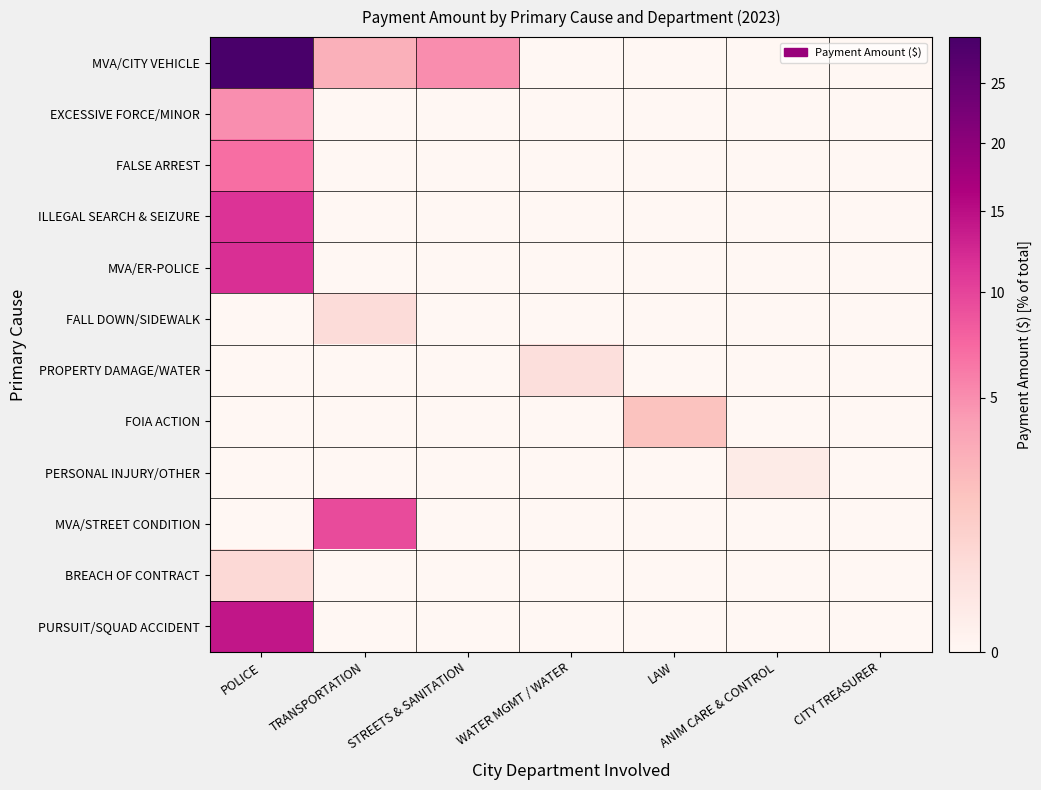

Reading right to left, list all the values displayed in this chart.

MVA/CITY VEHICLE: CITY TREASURER=0.0	ANIM CARE & CONTROL=0.0	LAW=0.0	WATER MGMT / WATER=0.0	STREETS & SANITATION=5.1	TRANSPORTATION=3.0	POLICE=29.2
EXCESSIVE FORCE/MINOR: CITY TREASURER=0.0	ANIM CARE & CONTROL=0.0	LAW=0.0	WATER MGMT / WATER=0.0	STREETS & SANITATION=0.0	TRANSPORTATION=0.0	POLICE=5.0
FALSE ARREST: CITY TREASURER=0.0	ANIM CARE & CONTROL=0.0	LAW=0.0	WATER MGMT / WATER=0.0	STREETS & SANITATION=0.0	TRANSPORTATION=0.0	POLICE=6.9
ILLEGAL SEARCH & SEIZURE: CITY TREASURER=0.0	ANIM CARE & CONTROL=0.0	LAW=0.0	WATER MGMT / WATER=0.0	STREETS & SANITATION=0.0	TRANSPORTATION=0.0	POLICE=11.5
MVA/ER-POLICE: CITY TREASURER=0.0	ANIM CARE & CONTROL=0.0	LAW=0.0	WATER MGMT / WATER=0.0	STREETS & SANITATION=0.0	TRANSPORTATION=0.0	POLICE=11.8
FALL DOWN/SIDEWALK: CITY TREASURER=0.0	ANIM CARE & CONTROL=0.0	LAW=0.0	WATER MGMT / WATER=0.0	STREETS & SANITATION=0.0	TRANSPORTATION=0.6	POLICE=0.0
PROPERTY DAMAGE/WATER: CITY TREASURER=0.0	ANIM CARE & CONTROL=0.0	LAW=0.0	WATER MGMT / WATER=0.5	STREETS & SANITATION=0.0	TRANSPORTATION=0.0	POLICE=0.0
FOIA ACTION: CITY TREASURER=0.0	ANIM CARE & CONTROL=0.0	LAW=1.9	WATER MGMT / WATER=0.0	STREETS & SANITATION=0.0	TRANSPORTATION=0.0	POLICE=0.0
PERSONAL INJURY/OTHER: CITY TREASURER=0.0	ANIM CARE & CONTROL=0.1	LAW=0.0	WATER MGMT / WATER=0.0	STREETS & SANITATION=0.0	TRANSPORTATION=0.0	POLICE=0.0
MVA/STREET CONDITION: CITY TREASURER=0.0	ANIM CARE & CONTROL=0.0	LAW=0.0	WATER MGMT / WATER=0.0	STREETS & SANITATION=0.0	TRANSPORTATION=9.5	POLICE=0.0
BREACH OF CONTRACT: CITY TREASURER=0.0	ANIM CARE & CONTROL=0.0	LAW=0.0	WATER MGMT / WATER=0.0	STREETS & SANITATION=0.0	TRANSPORTATION=0.0	POLICE=0.7
PURSUIT/SQUAD ACCIDENT: CITY TREASURER=0.0	ANIM CARE & CONTROL=0.0	LAW=0.0	WATER MGMT / WATER=0.0	STREETS & SANITATION=0.0	TRANSPORTATION=0.0	POLICE=14.2